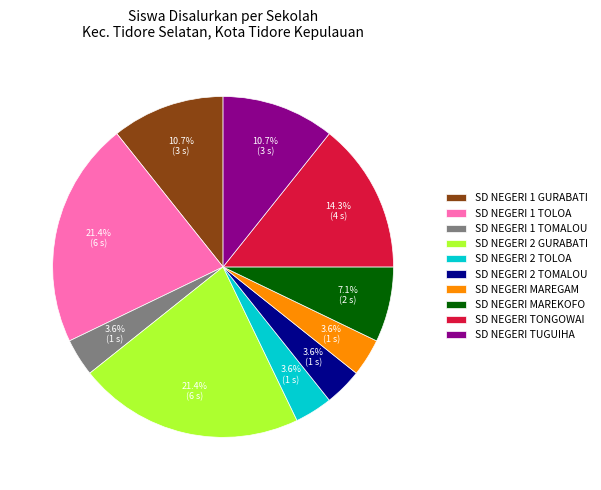

What is the total percentage of SD NEGERI 2 TOLOA and SD NEGERI TUGUIHA?

14.3%